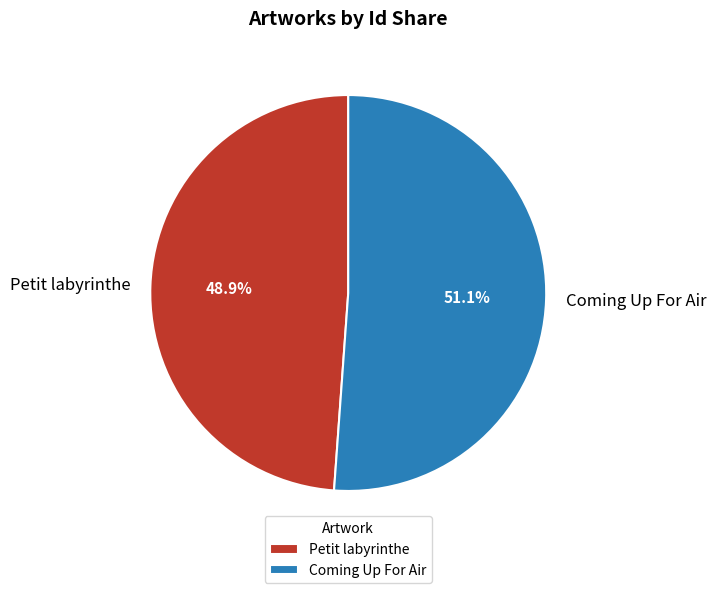

What is the smallest slice in the pie chart?

Petit labyrinthe